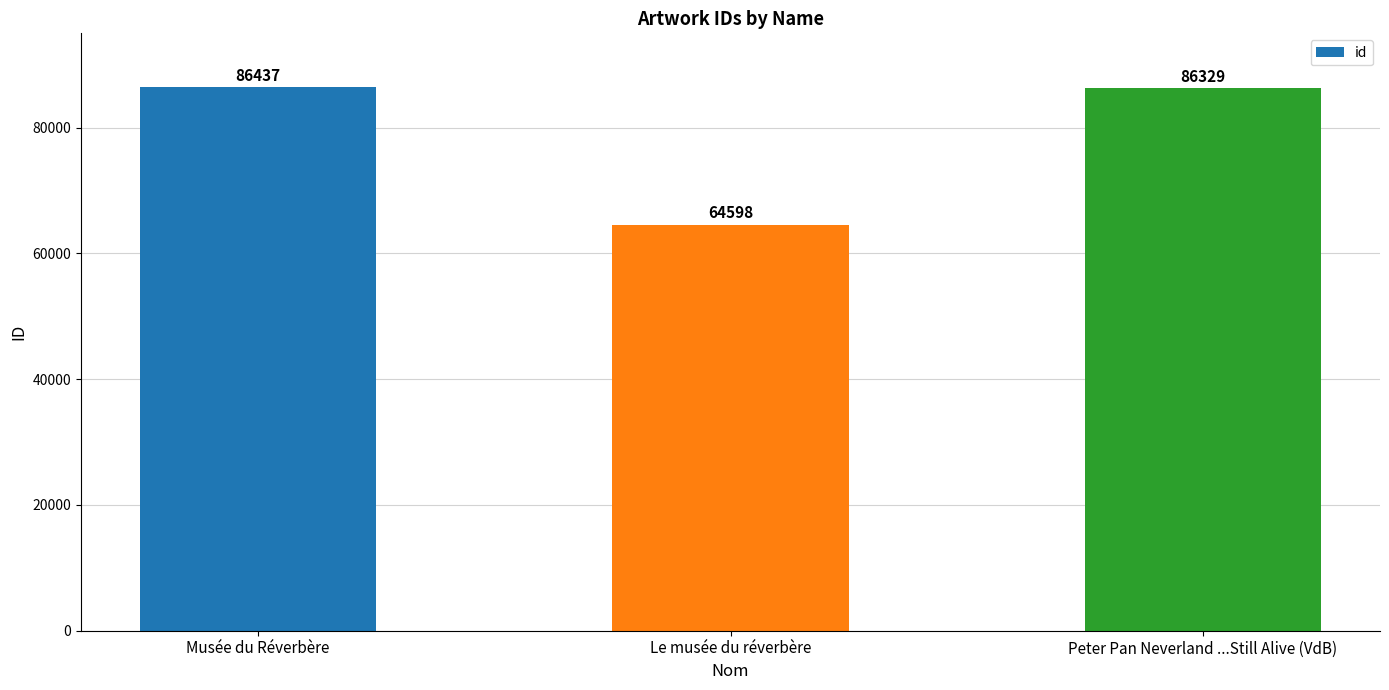

What value does the data have at Le musée du réverbère?

64598